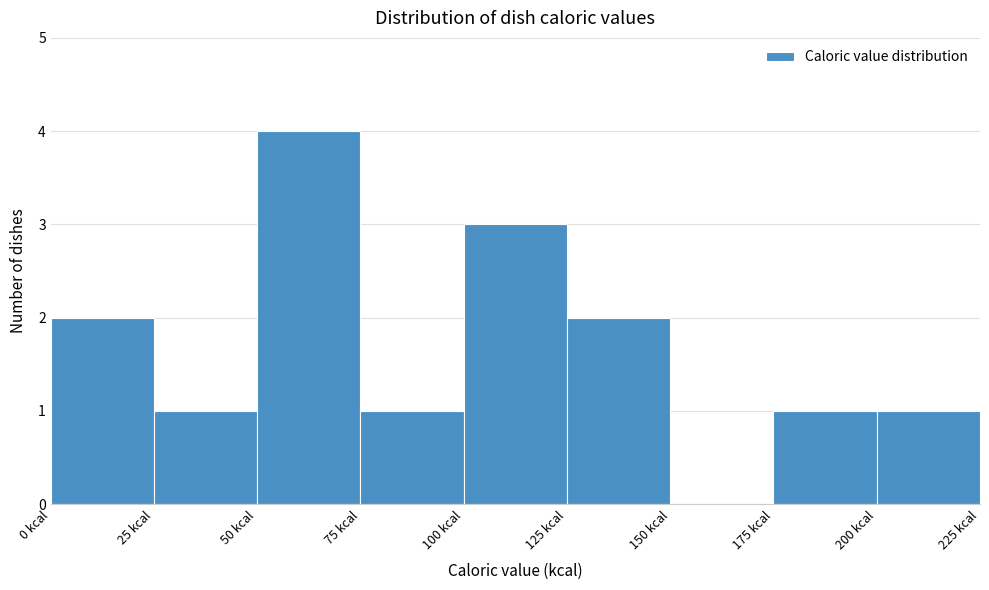

Over which range of the x-axis is the bar tallest?

50 to 75